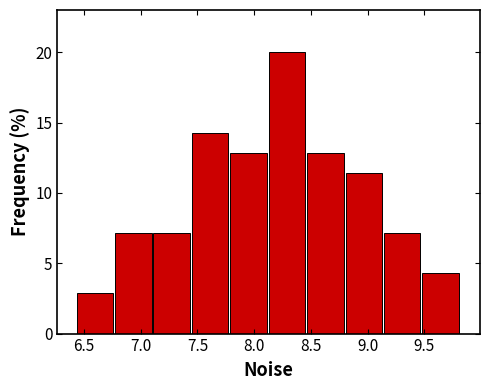

How tall is the bar that spans 8.80 to 9.15 on the x-axis? Neither the bar edges nor the heights are printed on the chart, so give them approximately, as read against the axes.

11.5